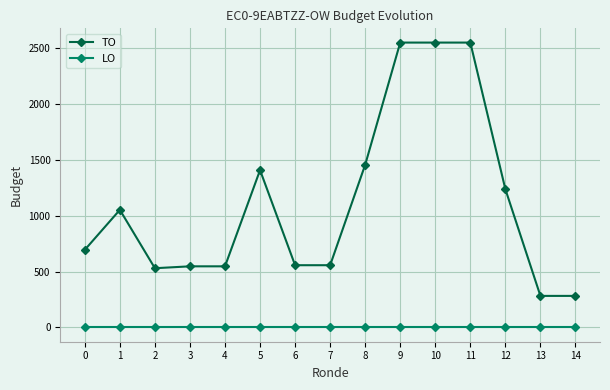

What are all the series names shown in the legend?

TO, LO